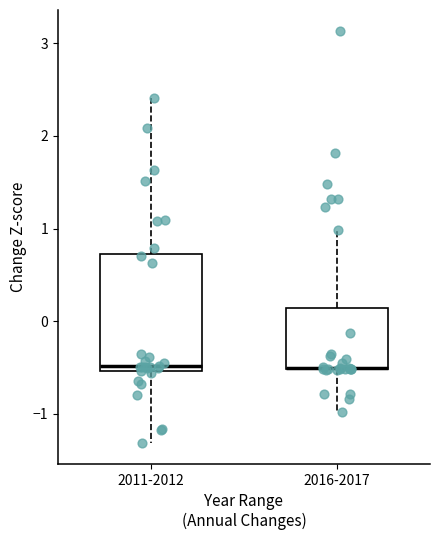

Reading left to right, transcribe this box plot: for each box, give where its median line is, the range the box spans, and where its two whiskers end, as read against the y-axis. The values are not printed on the chart, so give them approximately, as read against the axis.

2011-2012: median -0.5 (just above the box's lower edge), box -0.5 to 0.7, whiskers -1.3 to 2.4
2016-2017: median -0.5 (drawn on the box's lower edge), box -0.5 to 0.1, whiskers -1.0 to 1.0